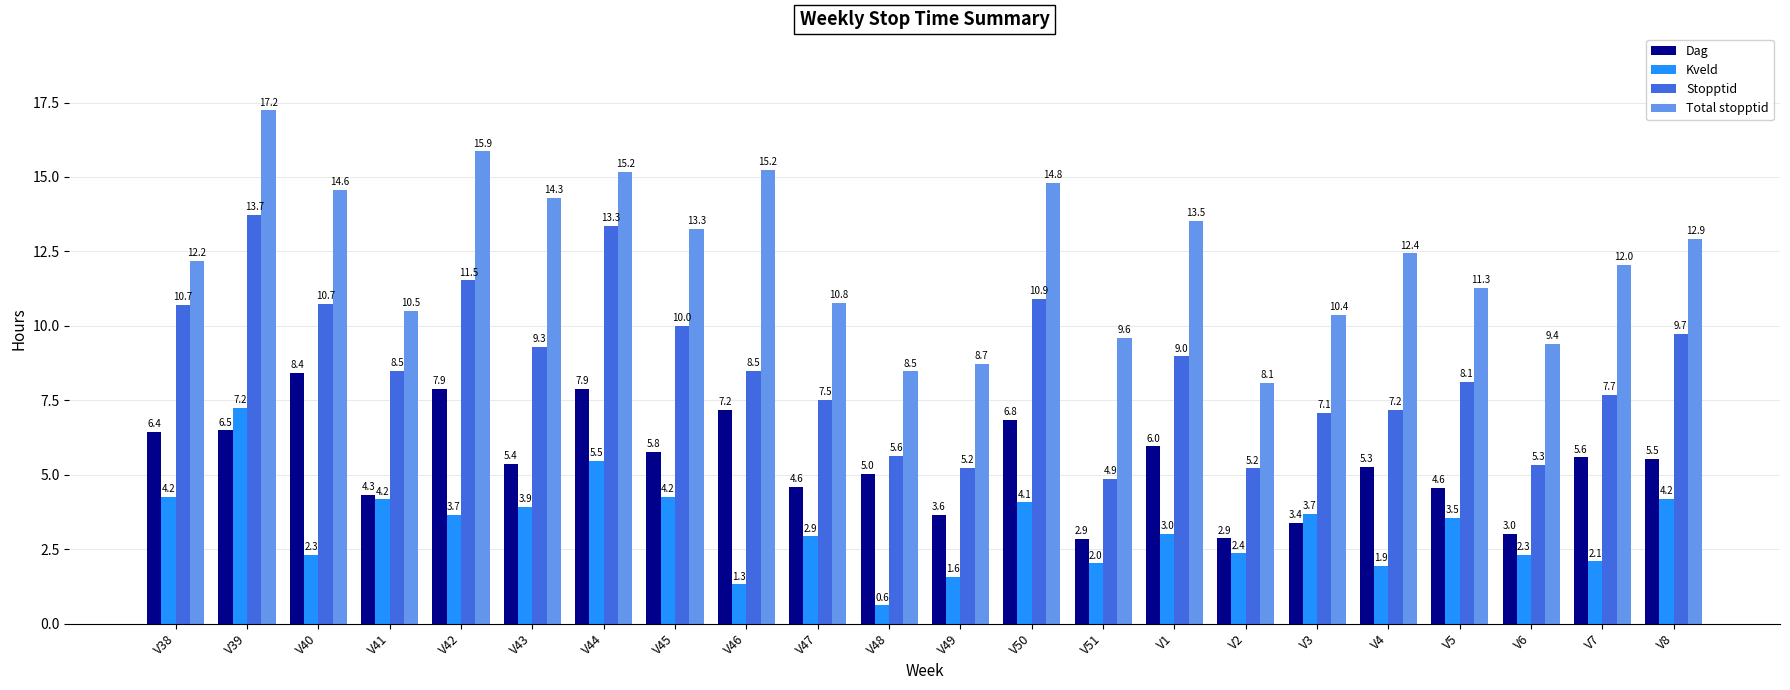

The Total stopptid series shows 26.8 at V39. True or false?

False